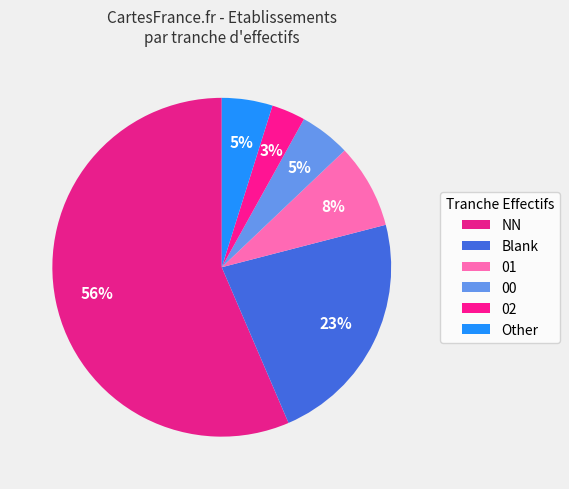

Count the number of slices in the pie.

6